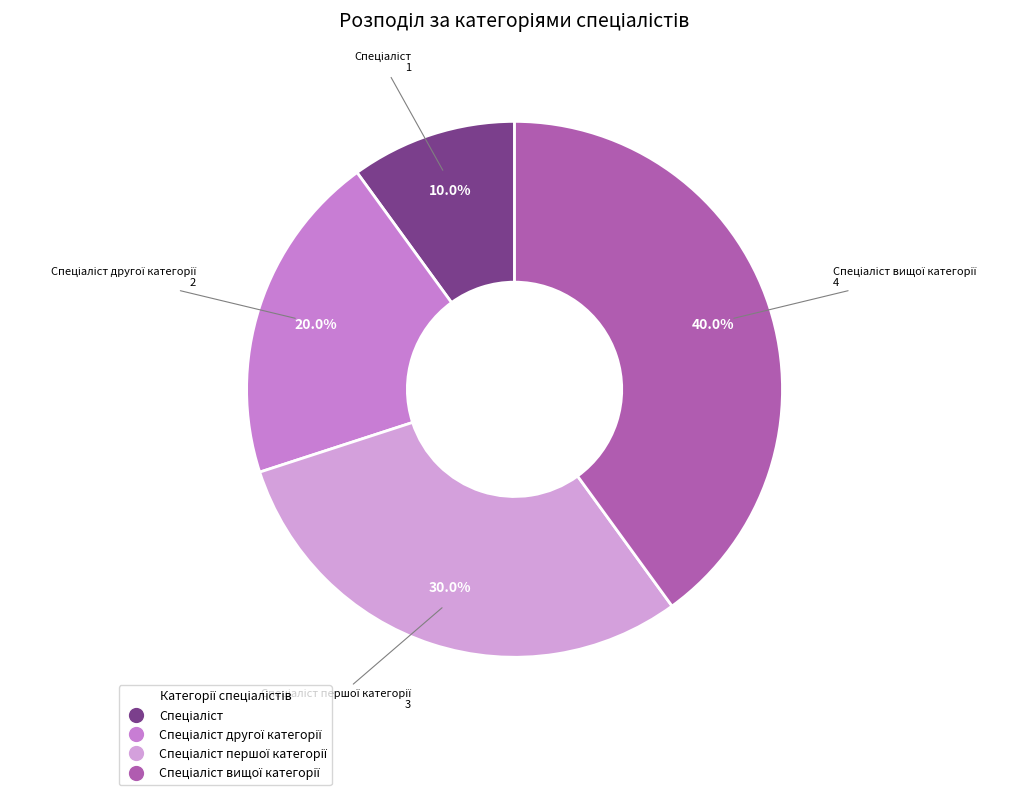

Is there any slice that represents more than half of the pie?

No